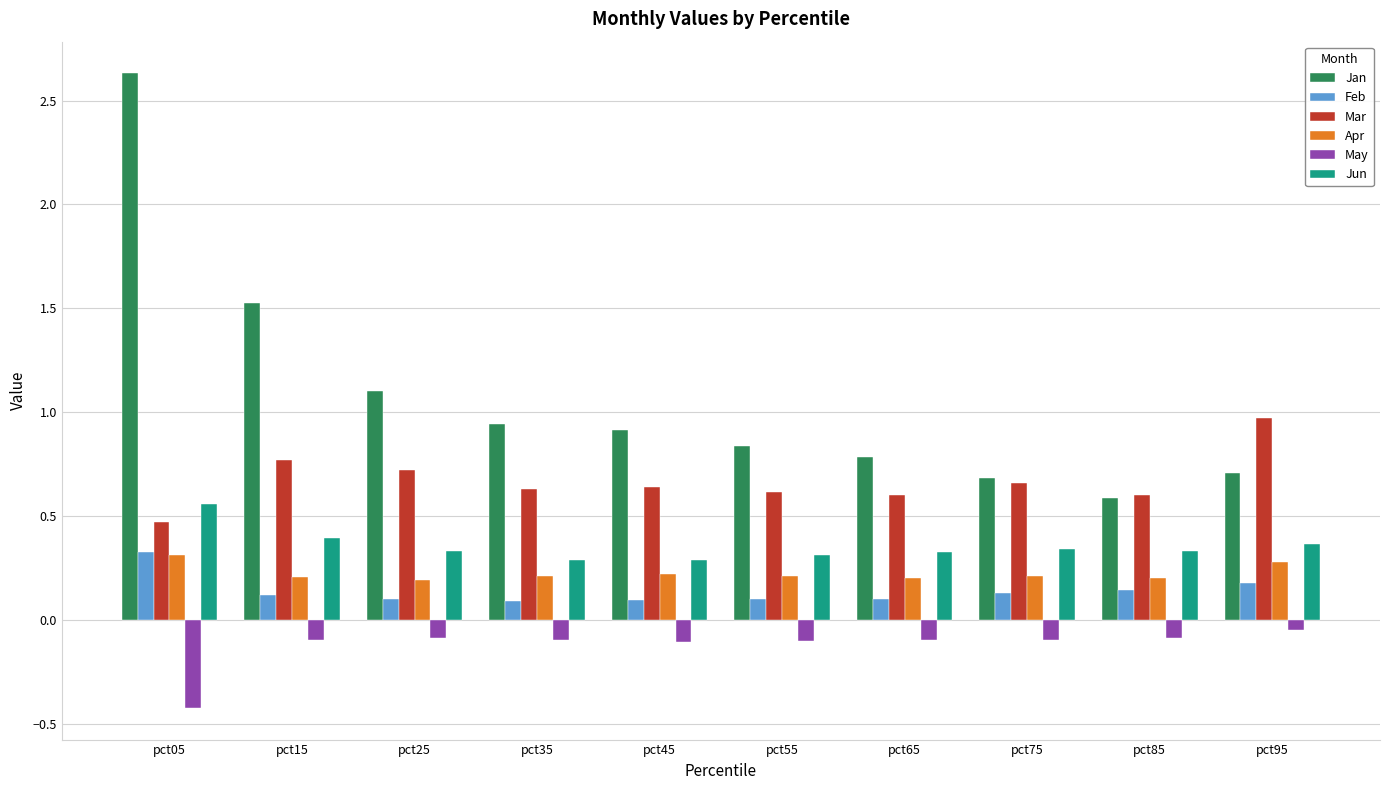

Is it true that Jun equals 0.3 at pct35?

True